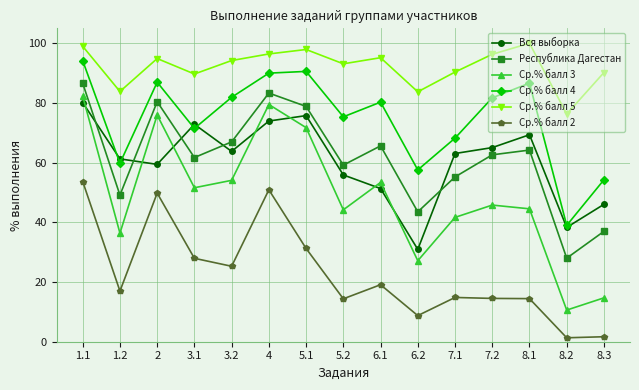

Rank the series by their maximum value, from lowest to highest.

Ср.% балл 2, Вся выборка, Ср.% балл 3, Республика Дагестан, Ср.% балл 4, Ср.% балл 5